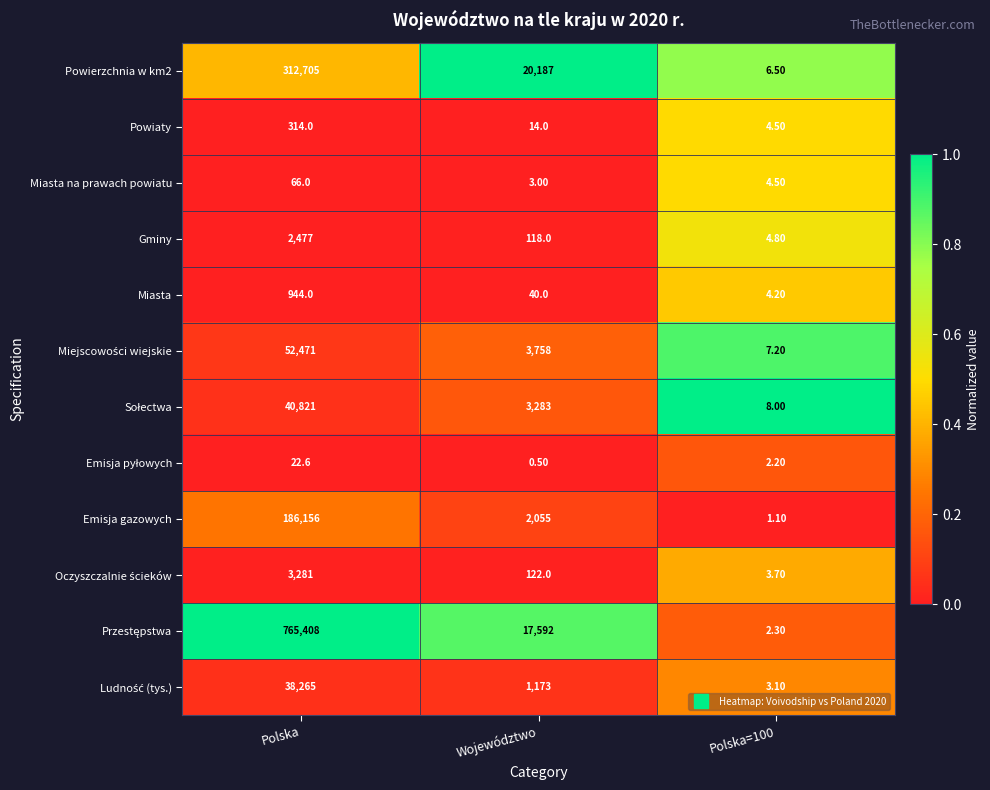

At which category is the sum across all series the highest?

Polska